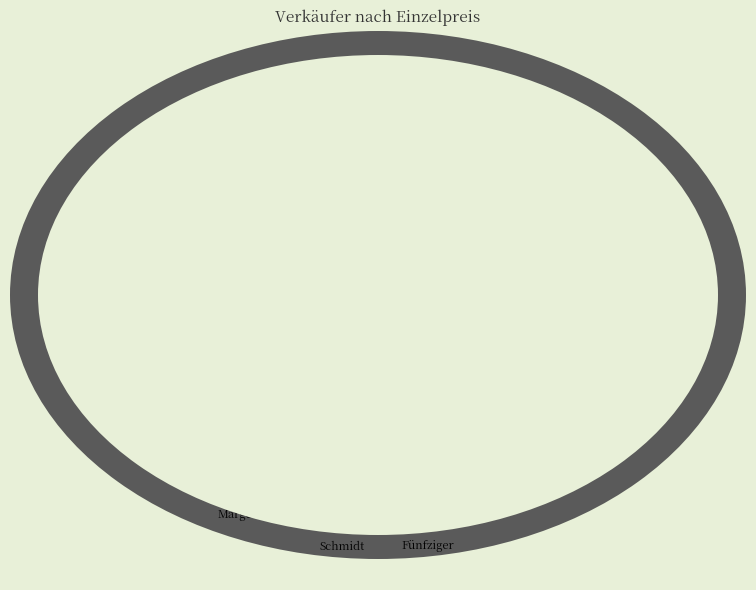

Is the sum of Müller and Schmidt greater than half?

No